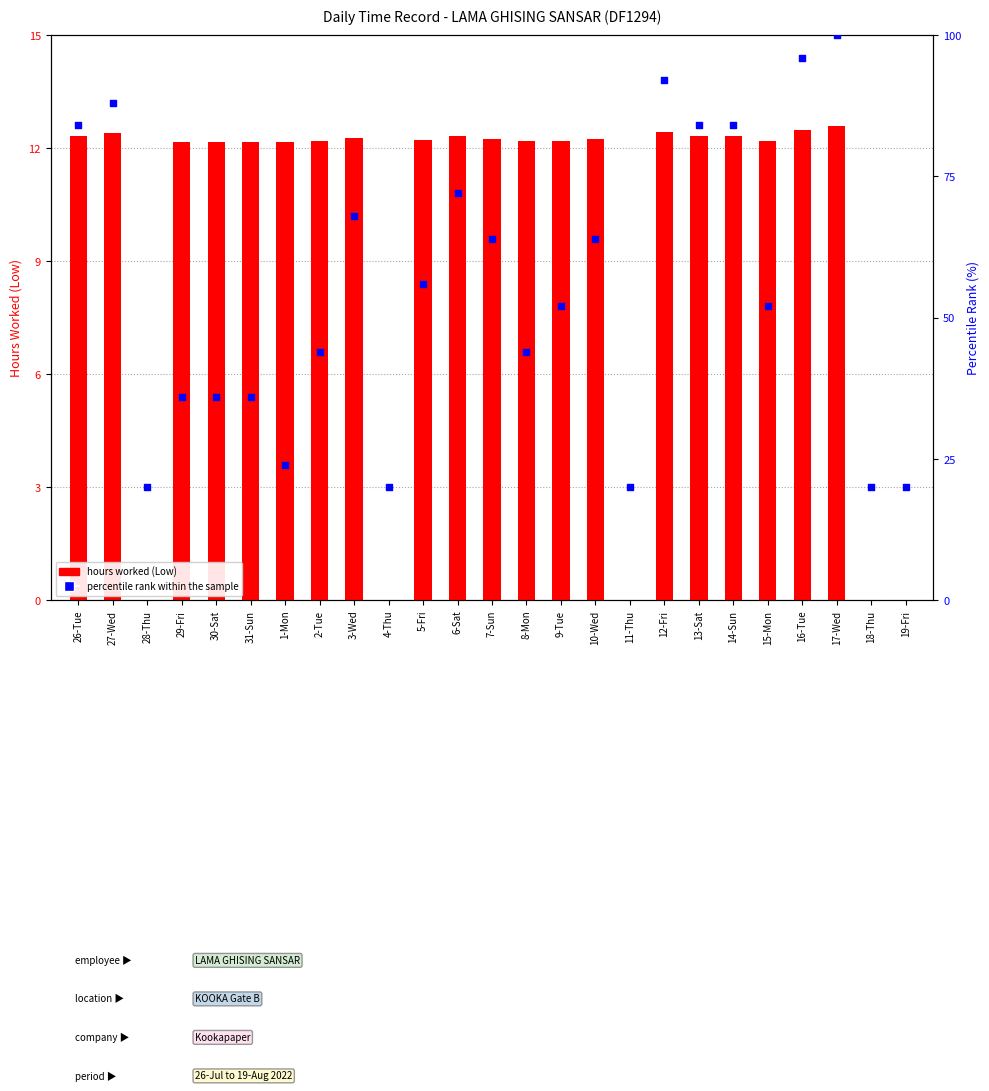

What are all the series names shown in the legend?

hours worked (Low), percentile rank within the sample